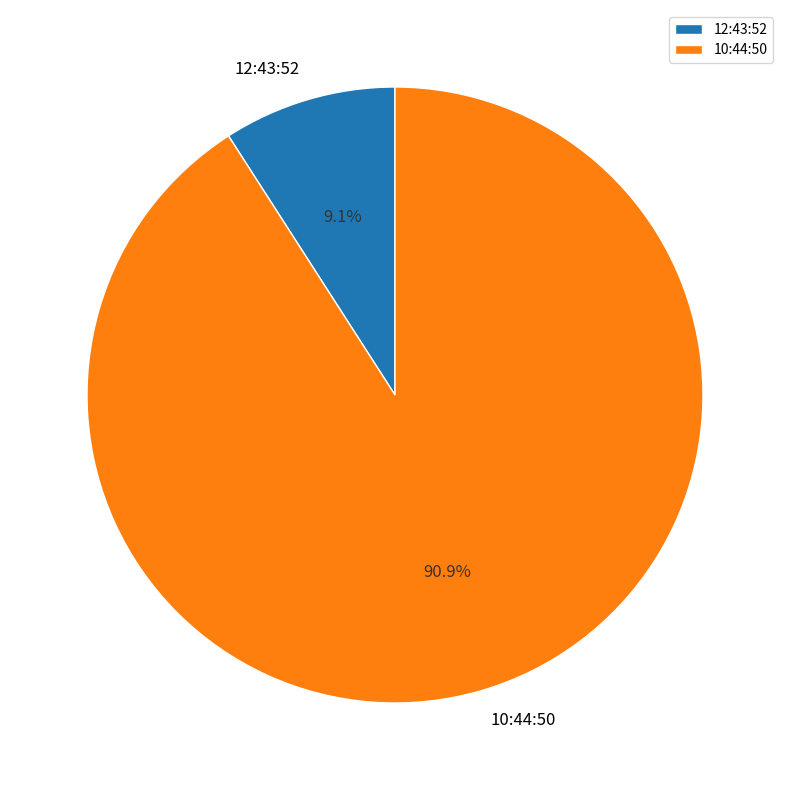

To the nearest percent, what is the difference between the largest and smallest slice percentages?

82%